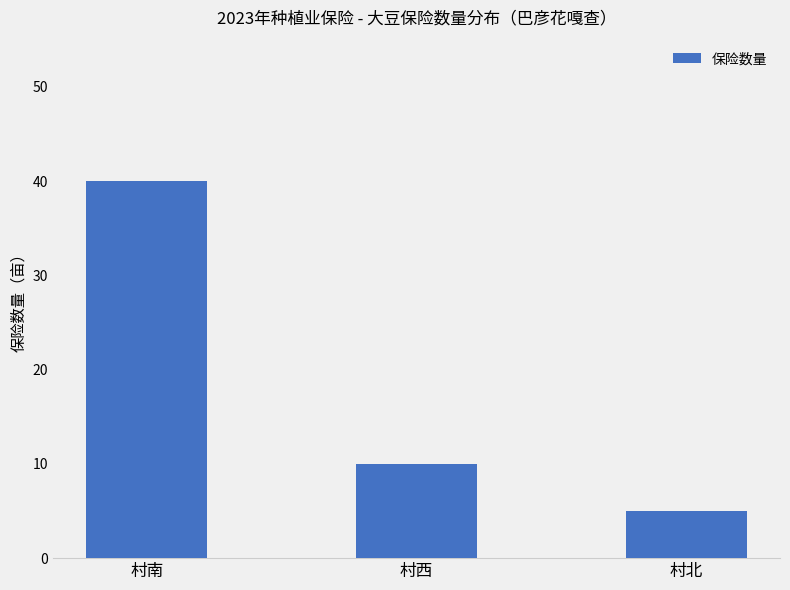

Does the chart contain any negative values?

No